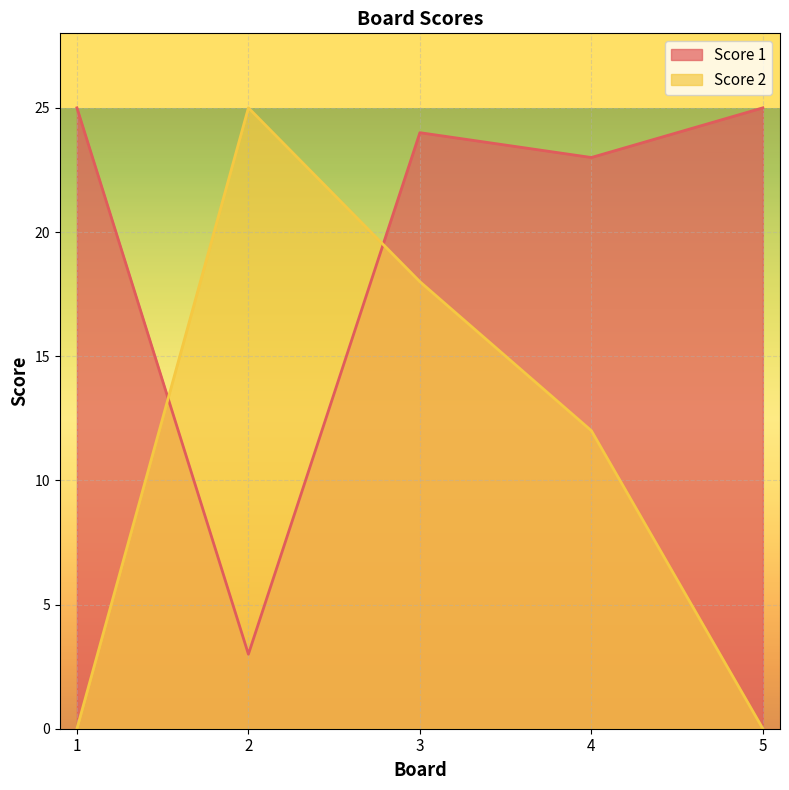

How many lines are shown in the chart?

2